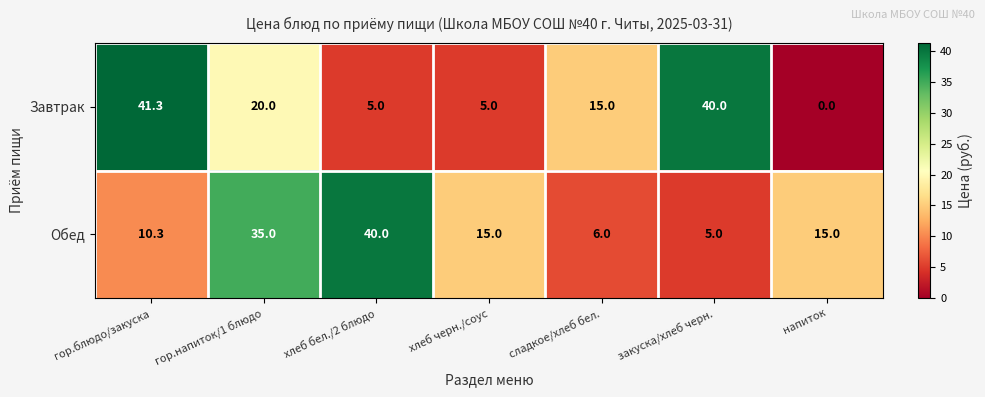

What is the difference between the maximum and minimum values in the Обед series?

35.0